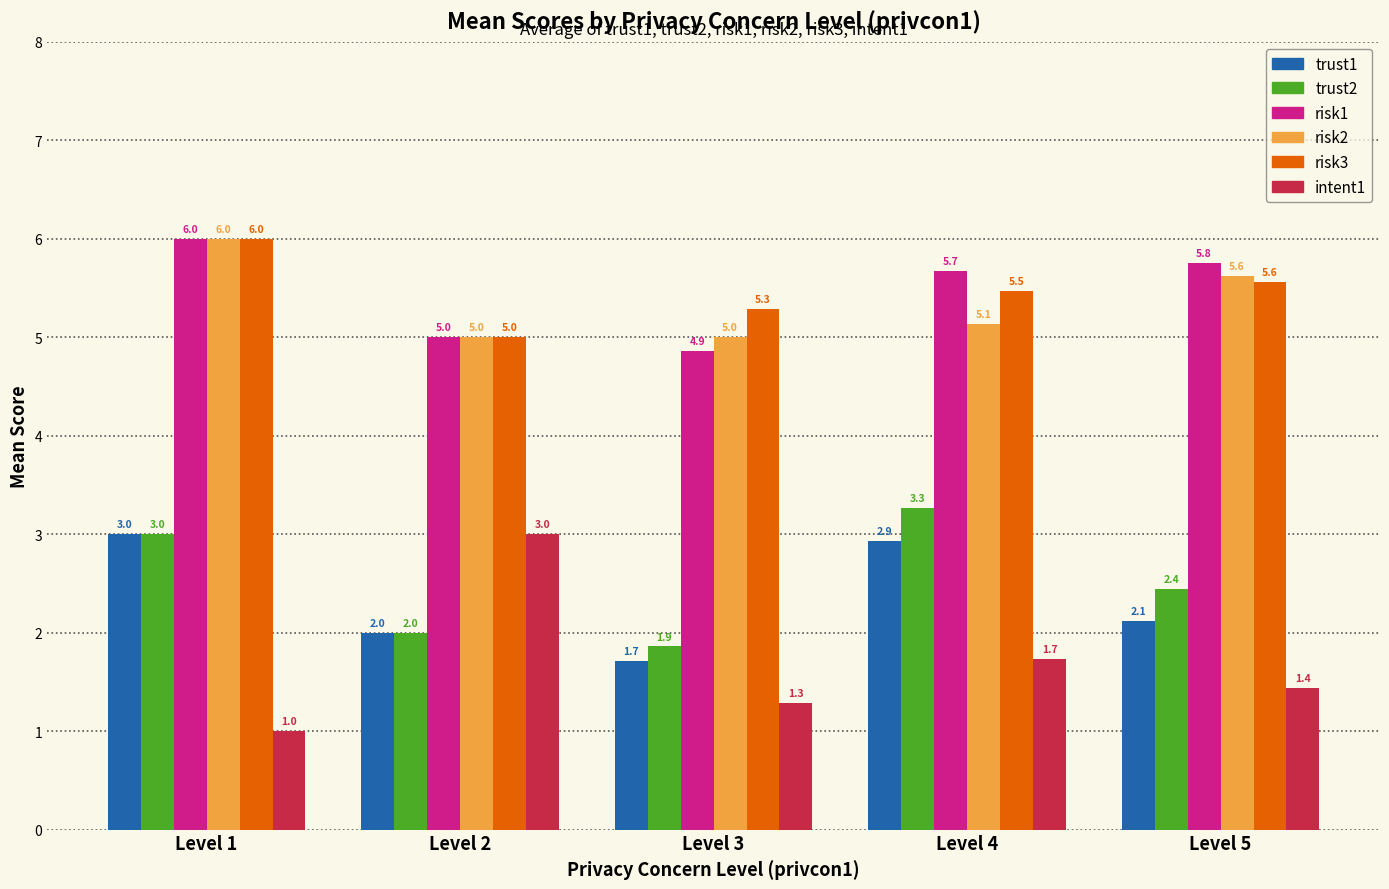

Between Level 3 and Level 5, which series saw the biggest shift?

risk1